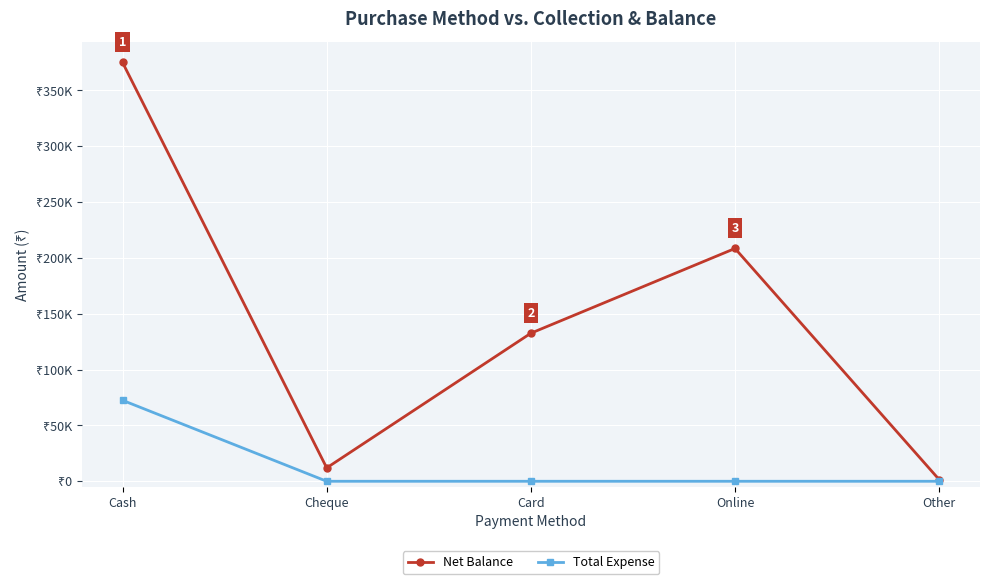

What is the spread (max minus min) of values at Cash?

302563